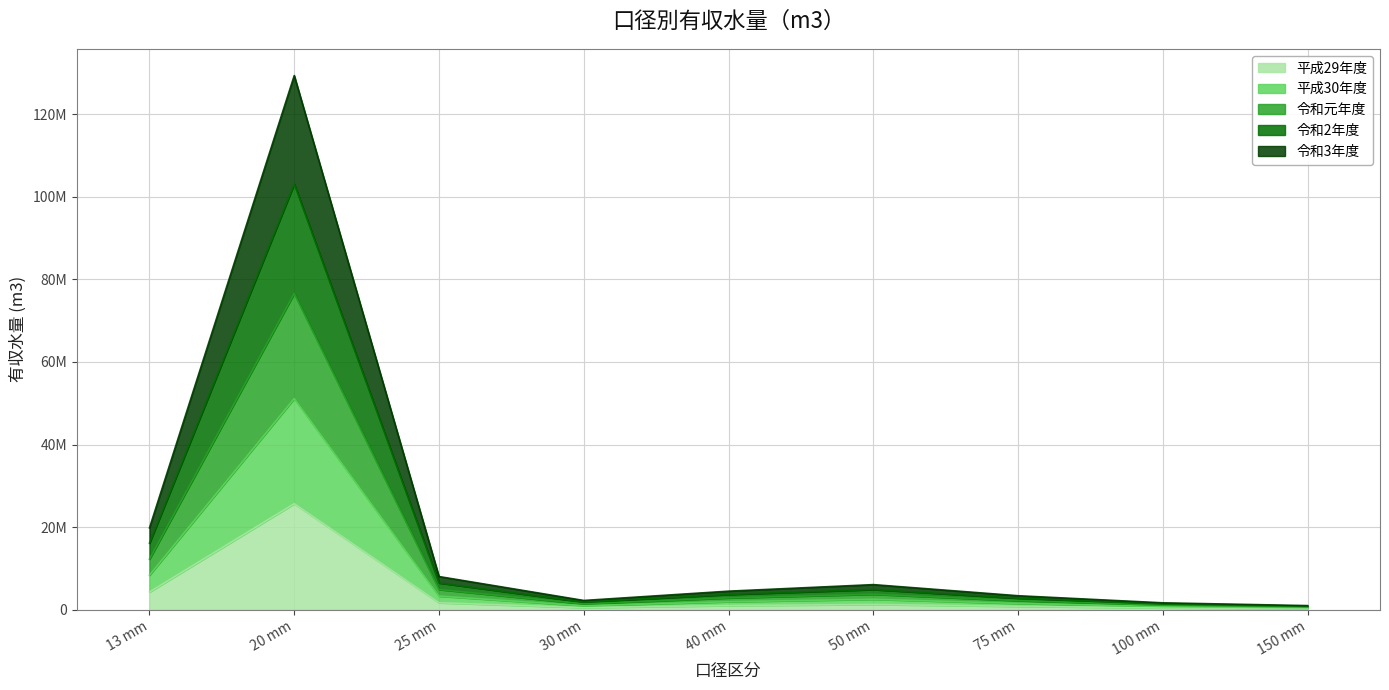

Does the chart have visible grid lines?

Yes